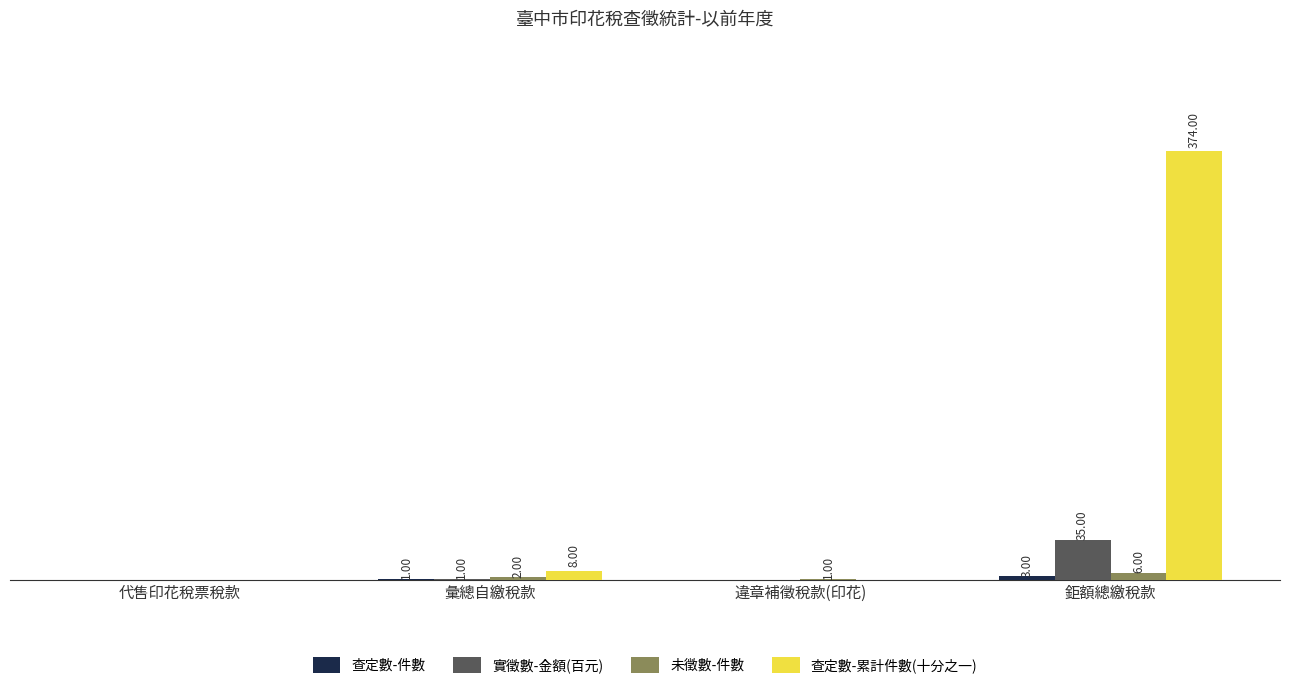

Which series changed the most between 彙總自繳稅款 and 違章補徵稅款(印花)?

查定數-累計件數(十分之一)